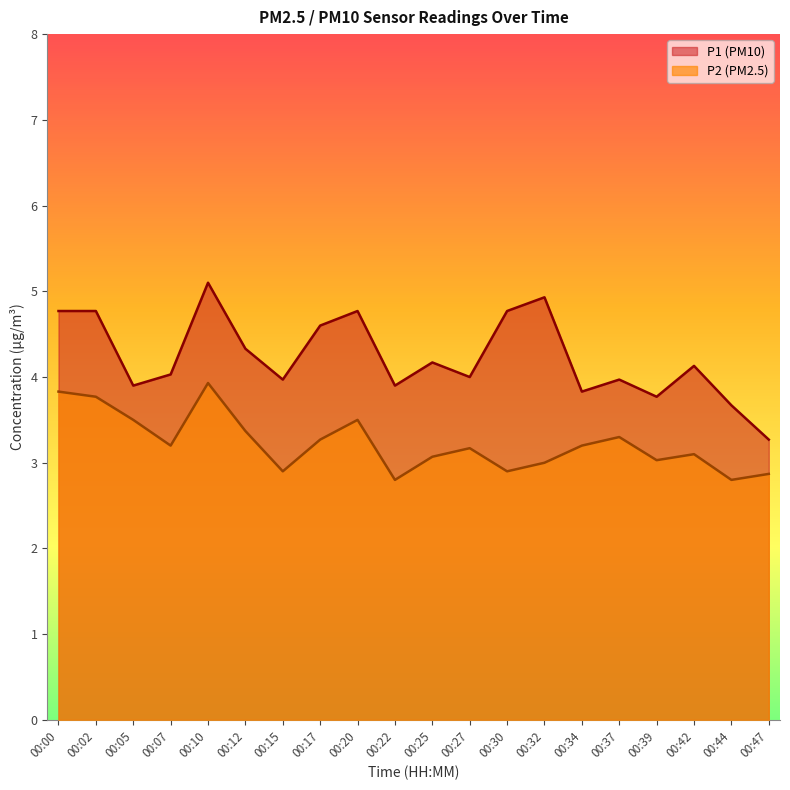

True or false: P2 and P1 cross at least once.

False